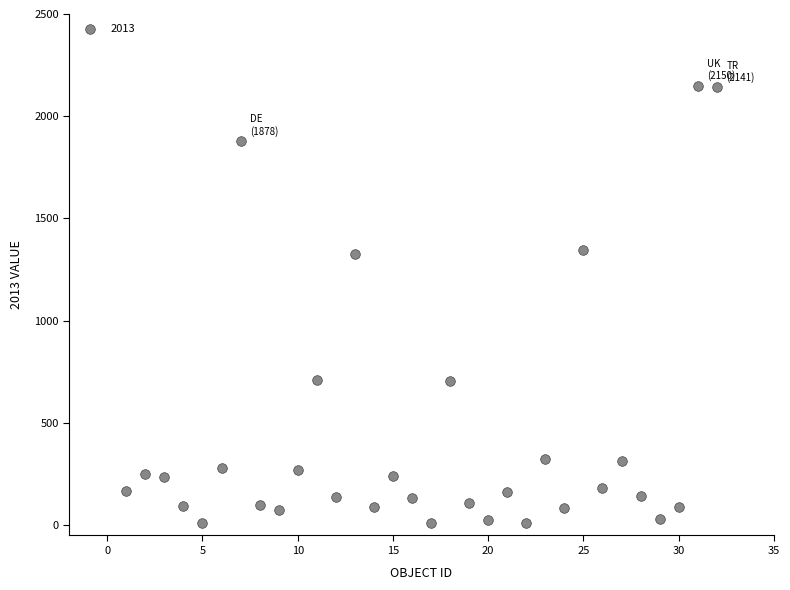

What is the range of Y values (max minus min)?

2141